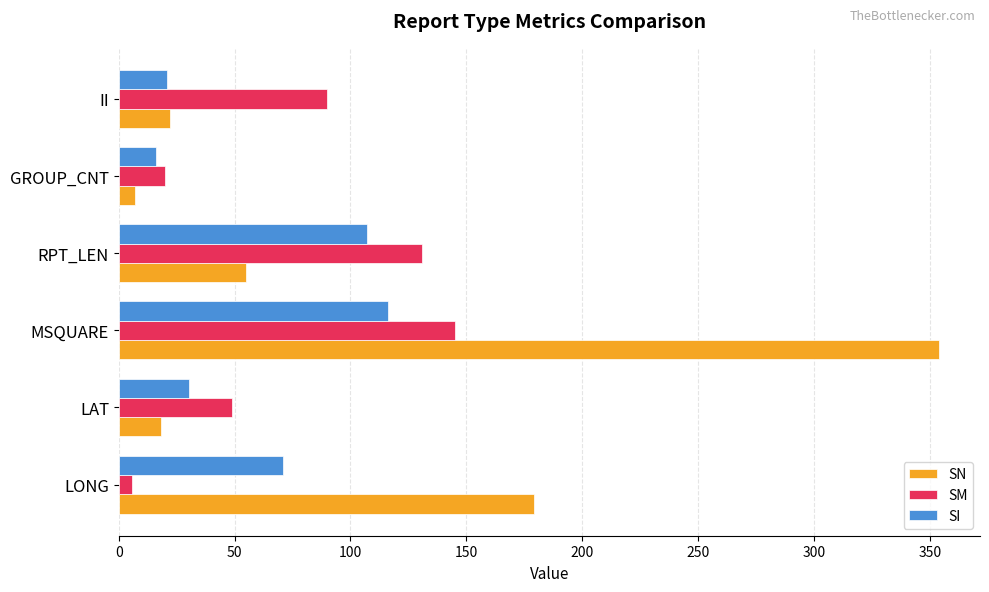

At which category is the sum across all series the highest?

MSQUARE